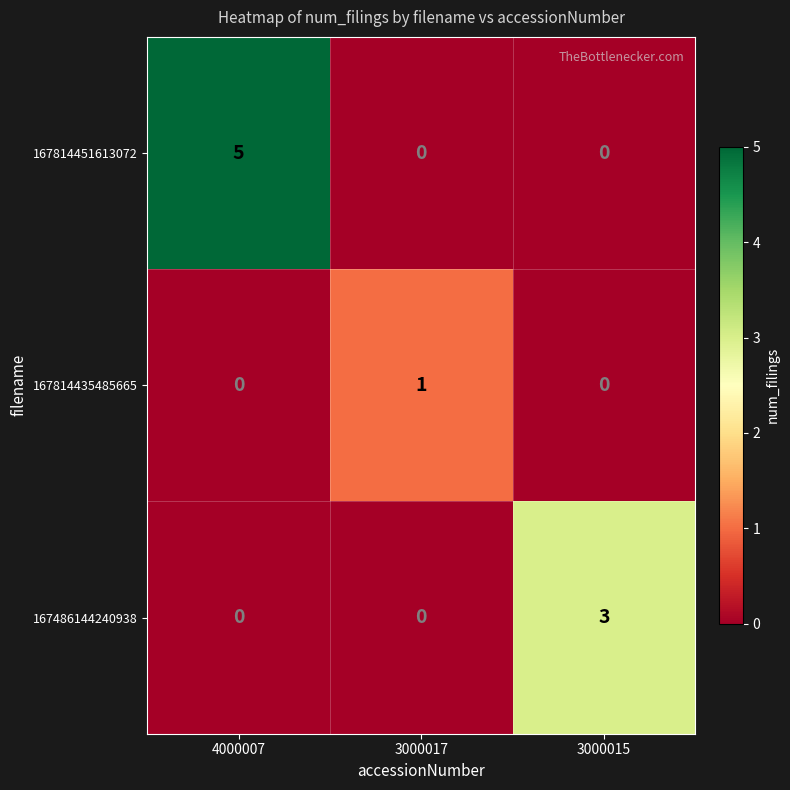

Reading left to right, extract all data points from this chart.

167814451613072: 4000007=5	3000017=0	3000015=0
167814435485665: 4000007=0	3000017=1	3000015=0
167486144240938: 4000007=0	3000017=0	3000015=3